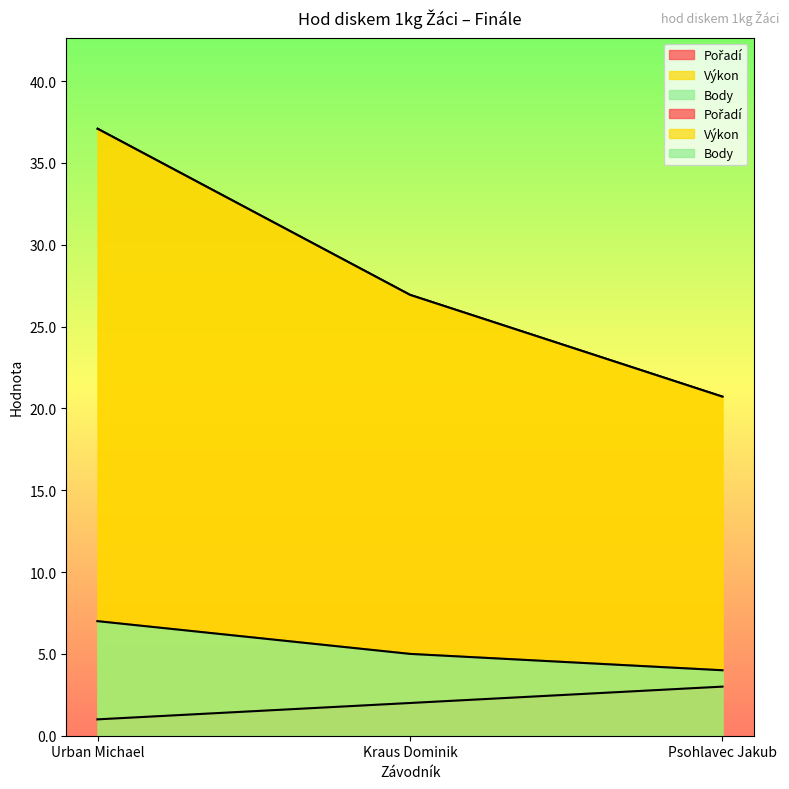

What is the label of the 2nd point from the left?

Kraus Dominik